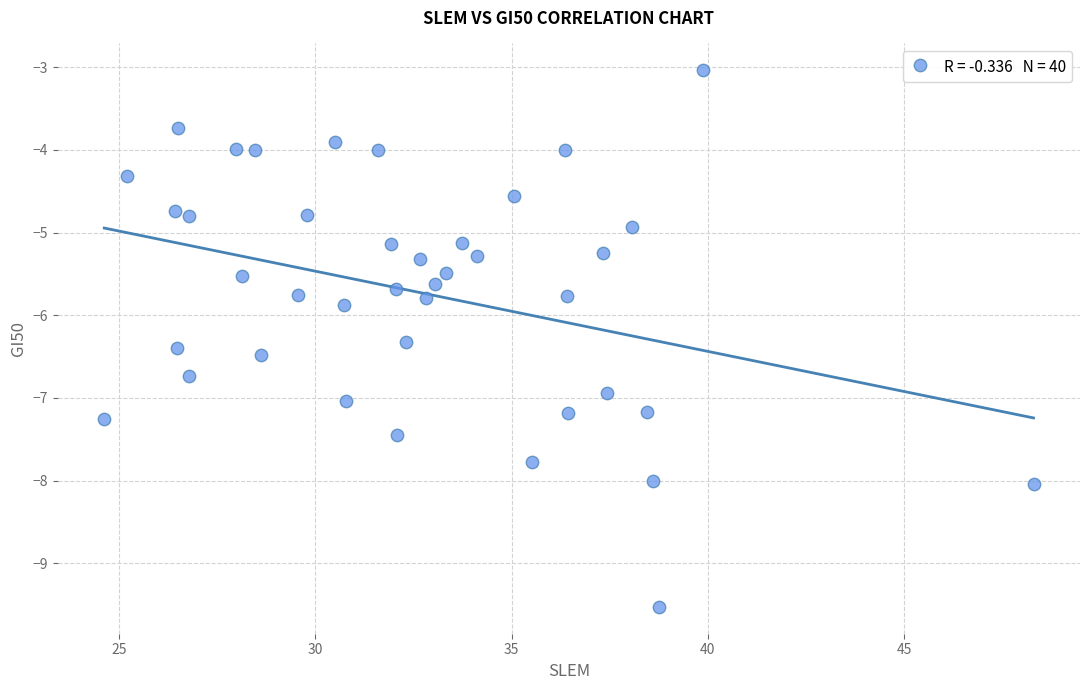

What is the range of Y values (max minus min)?

6.5